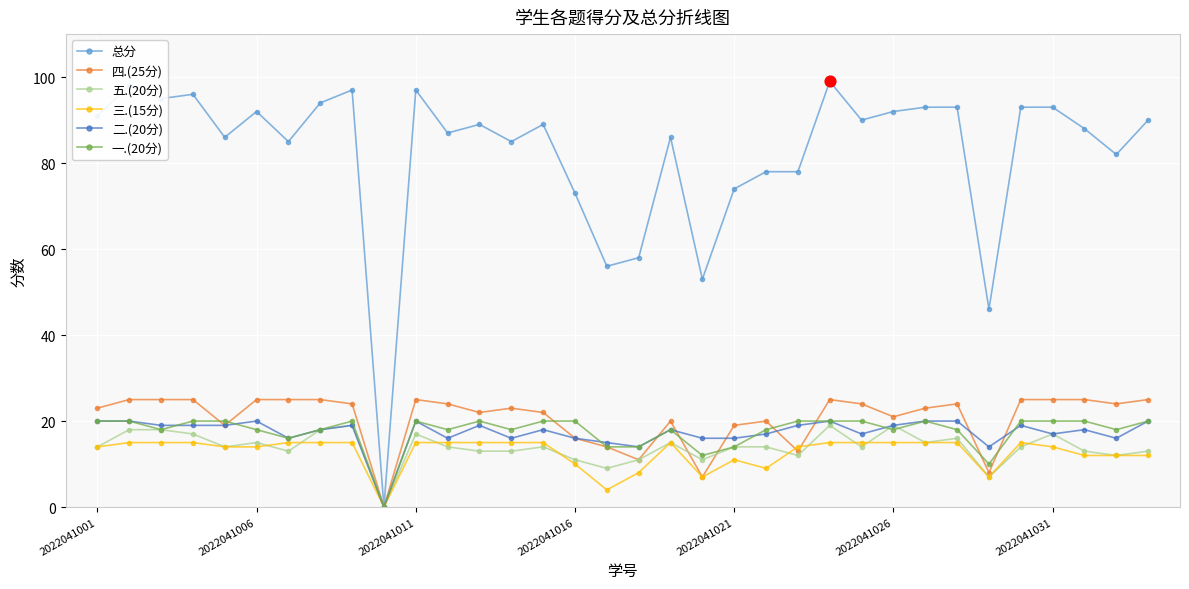

Which series has the largest range (max minus min)?

总分